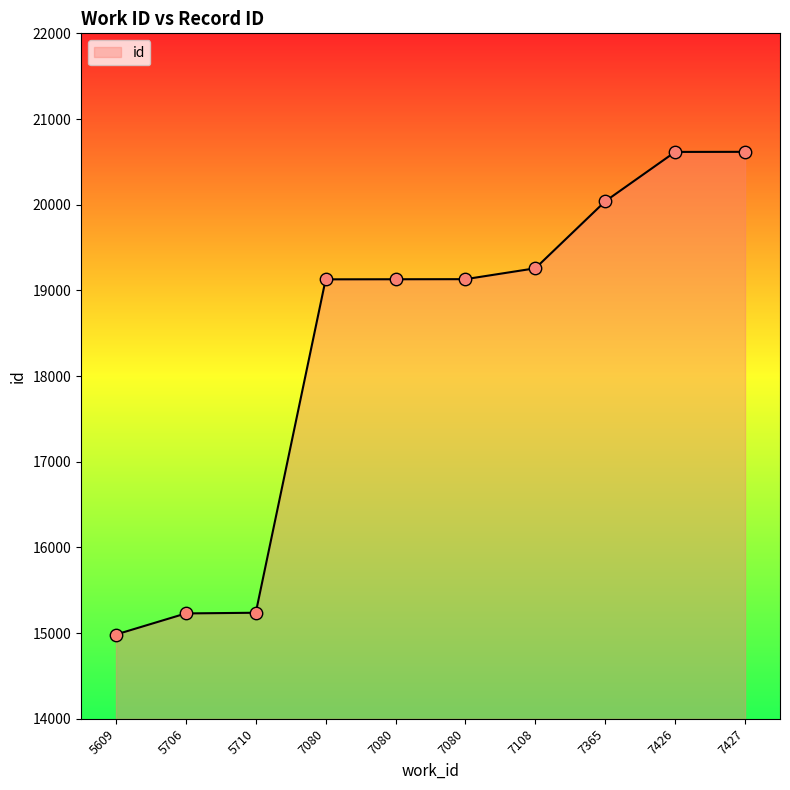

Which has a higher value, 5710 or 7080?

7080